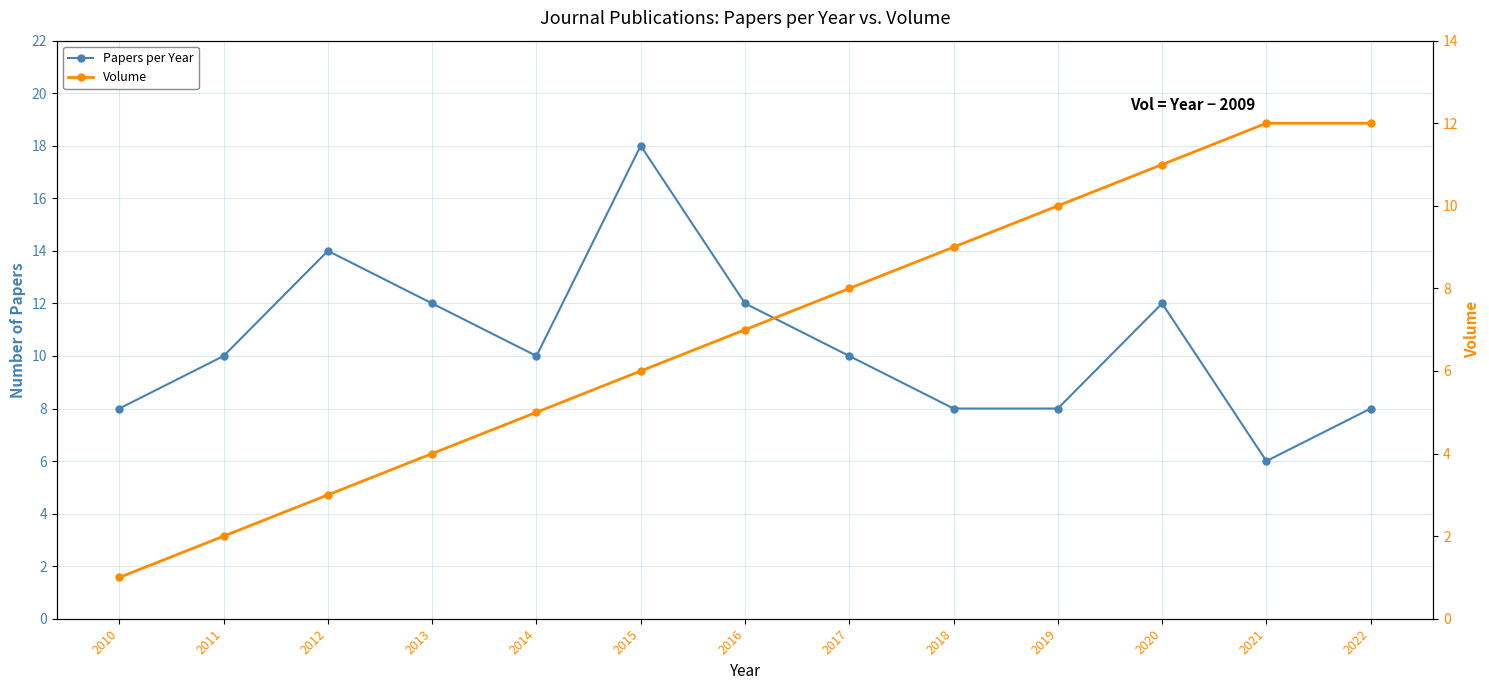

Rank the categories by Volume value from lowest to highest.

2010, 2011, 2012, 2013, 2014, 2015, 2016, 2017, 2018, 2019, 2020, 2021, 2022